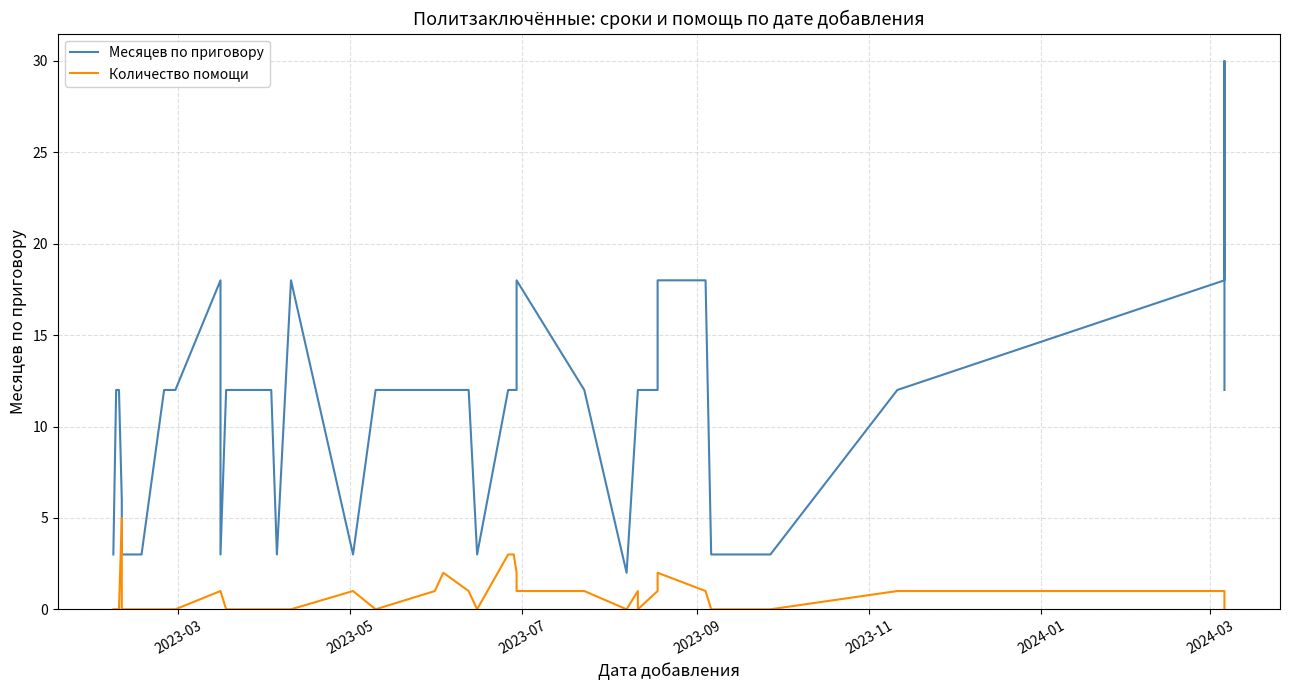

What is the difference between the second highest and second lowest values in the Месяцев по приговору series?

15